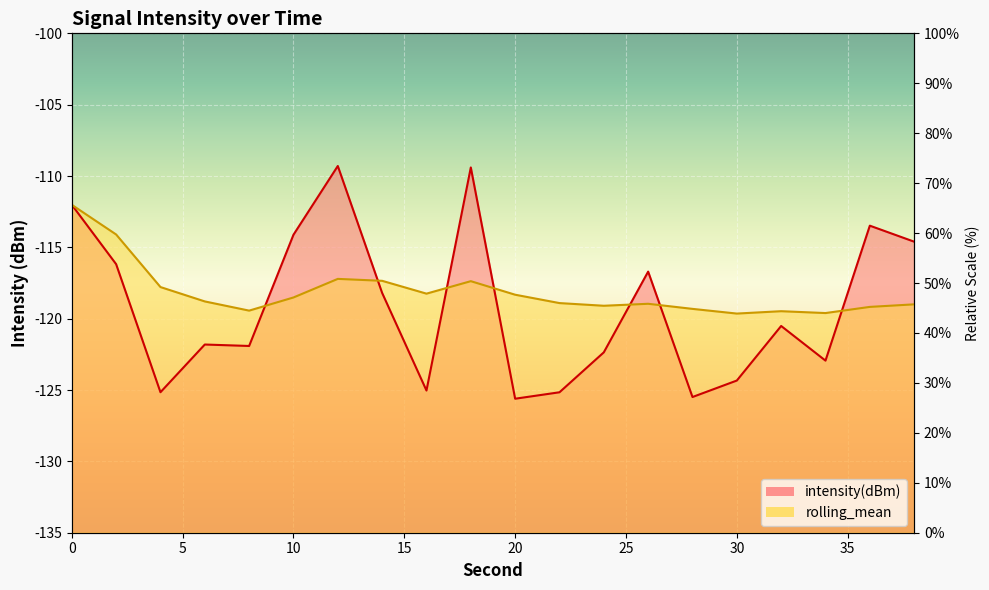

How many values in the intensity(dBm) series are below -120?

11